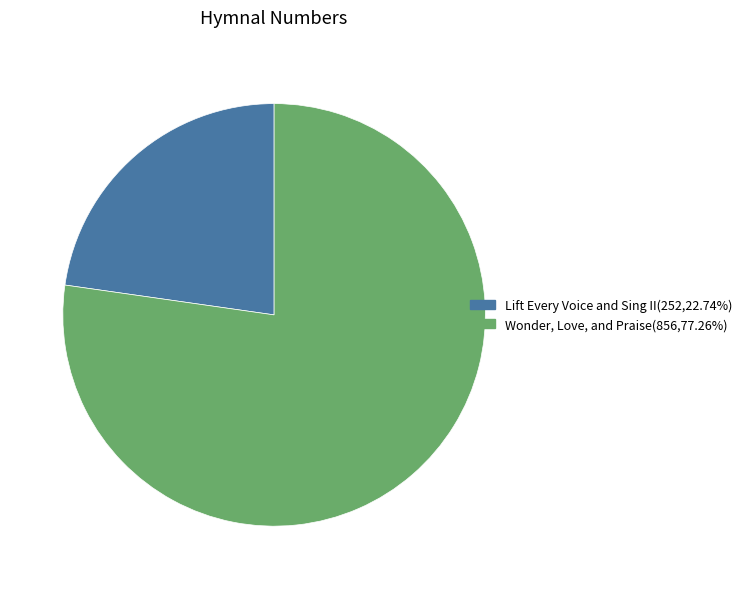

Do Wonder, Love, and Praise(856,77.26%) and Lift Every Voice and Sing II(252,22.74%) together represent more than half of the pie?

Yes